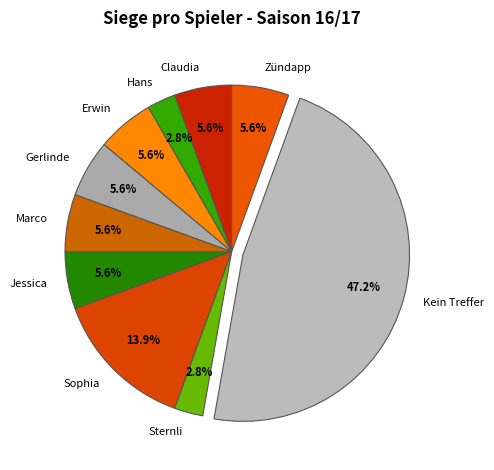

What is the largest slice in the pie chart?

Kein Treffer